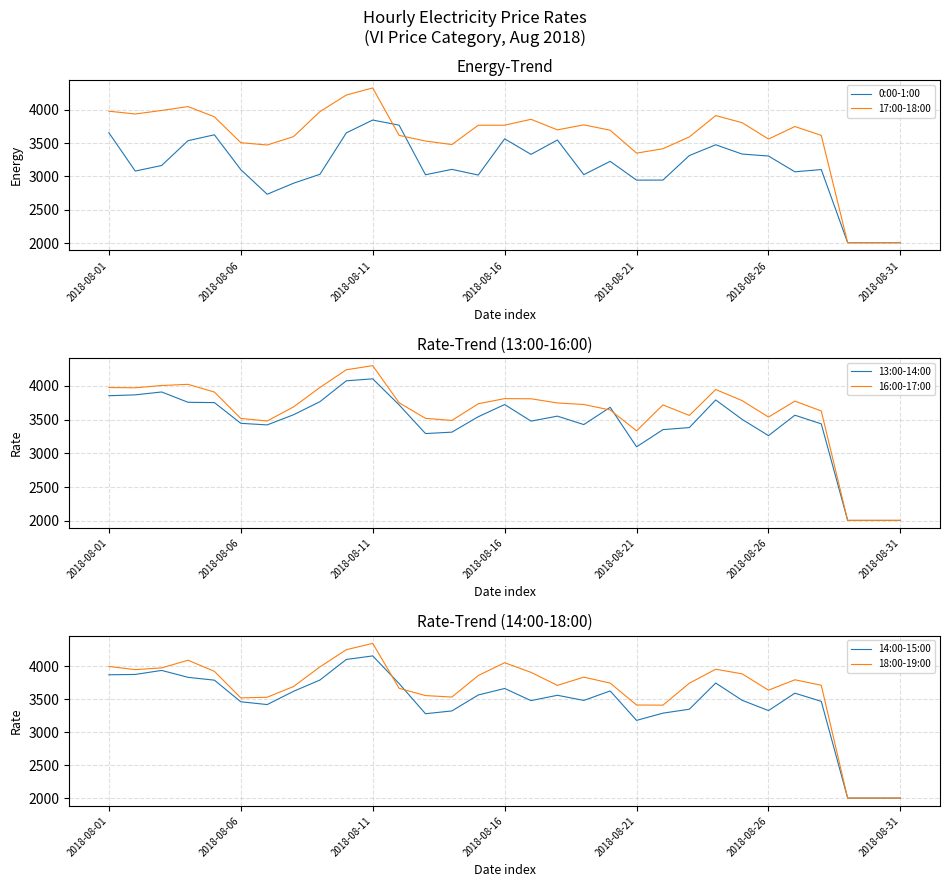

Where is 17:00-18:00 nearest to the value 3165?

2018-08-21